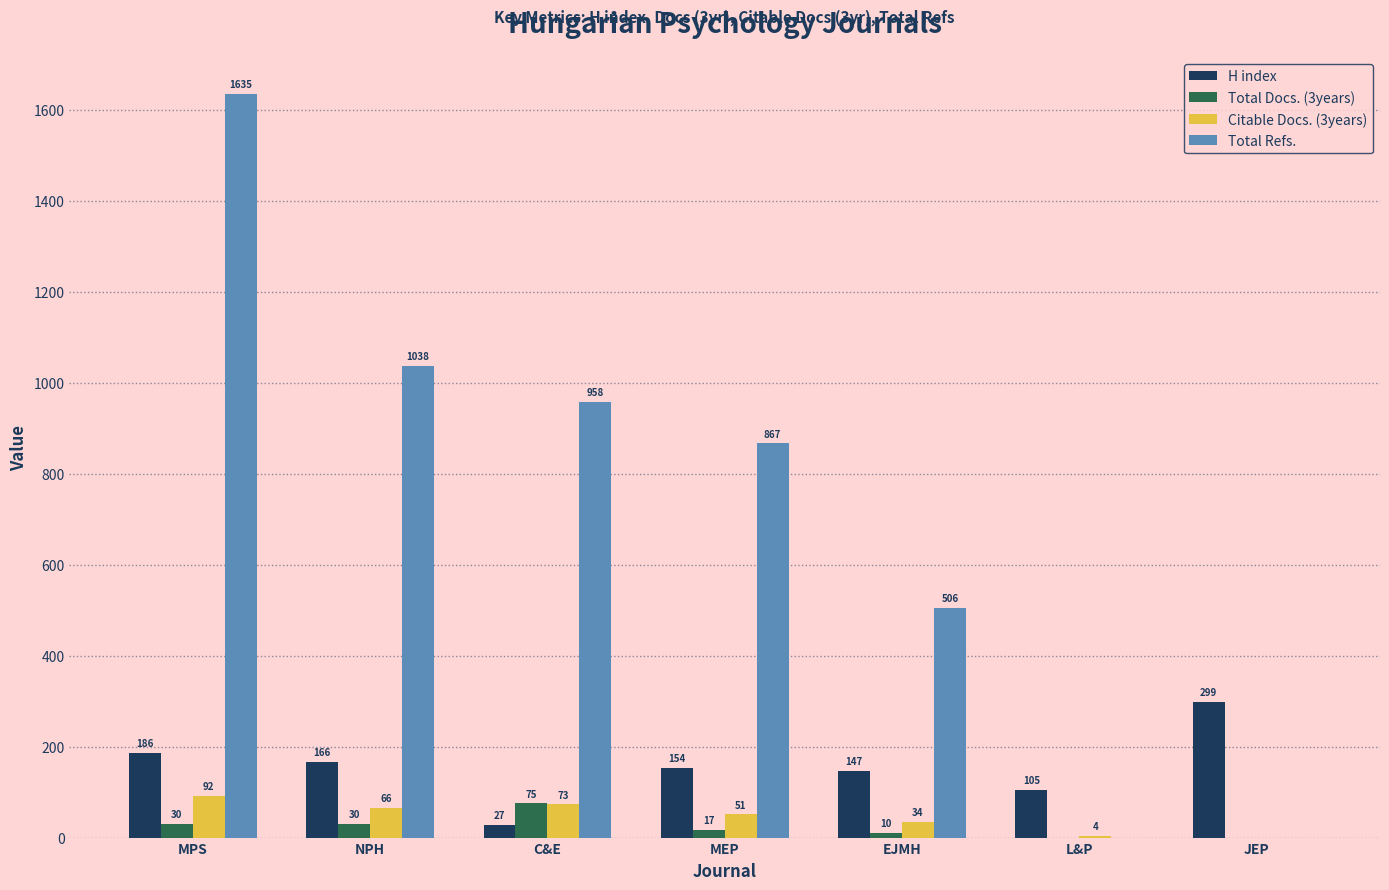

What is the approximate value of Total Docs. (3years) at MEP?

17